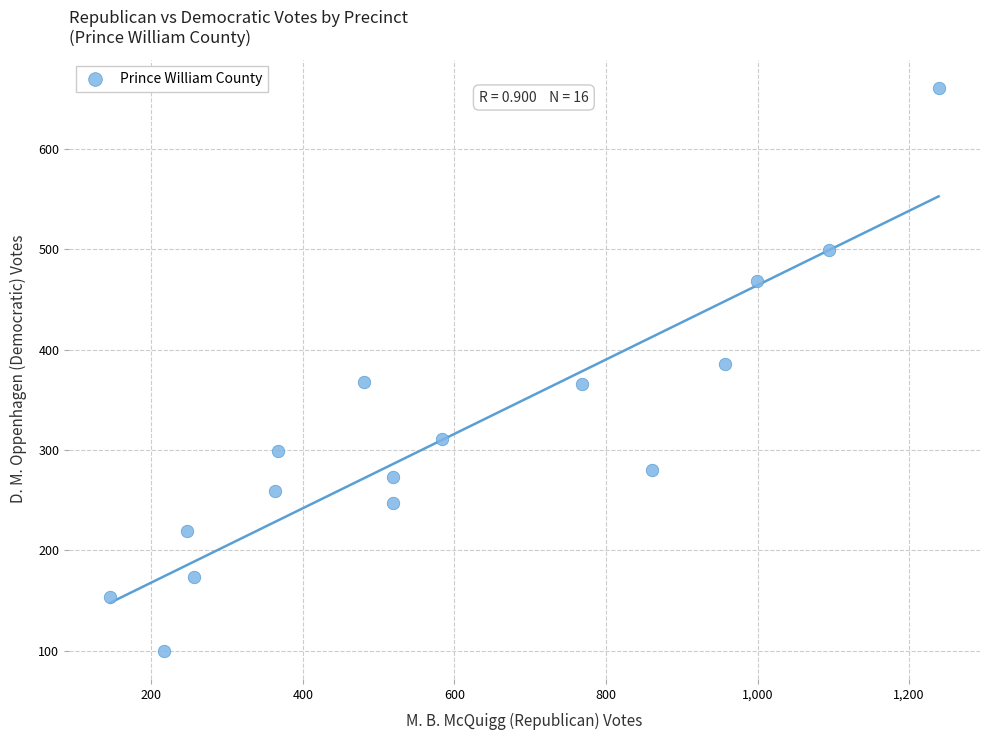

What is the range of Y values (max minus min)?

561